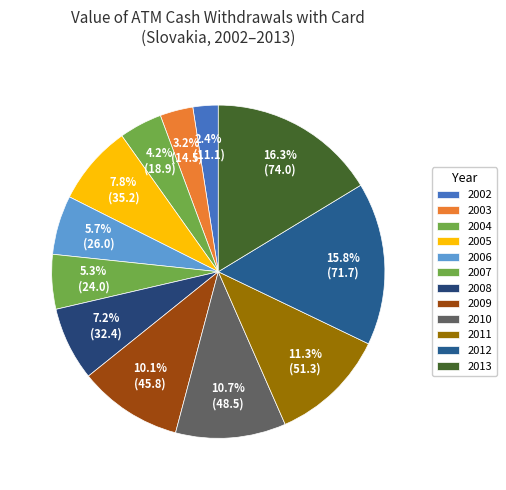

Count the number of slices in the pie.

12